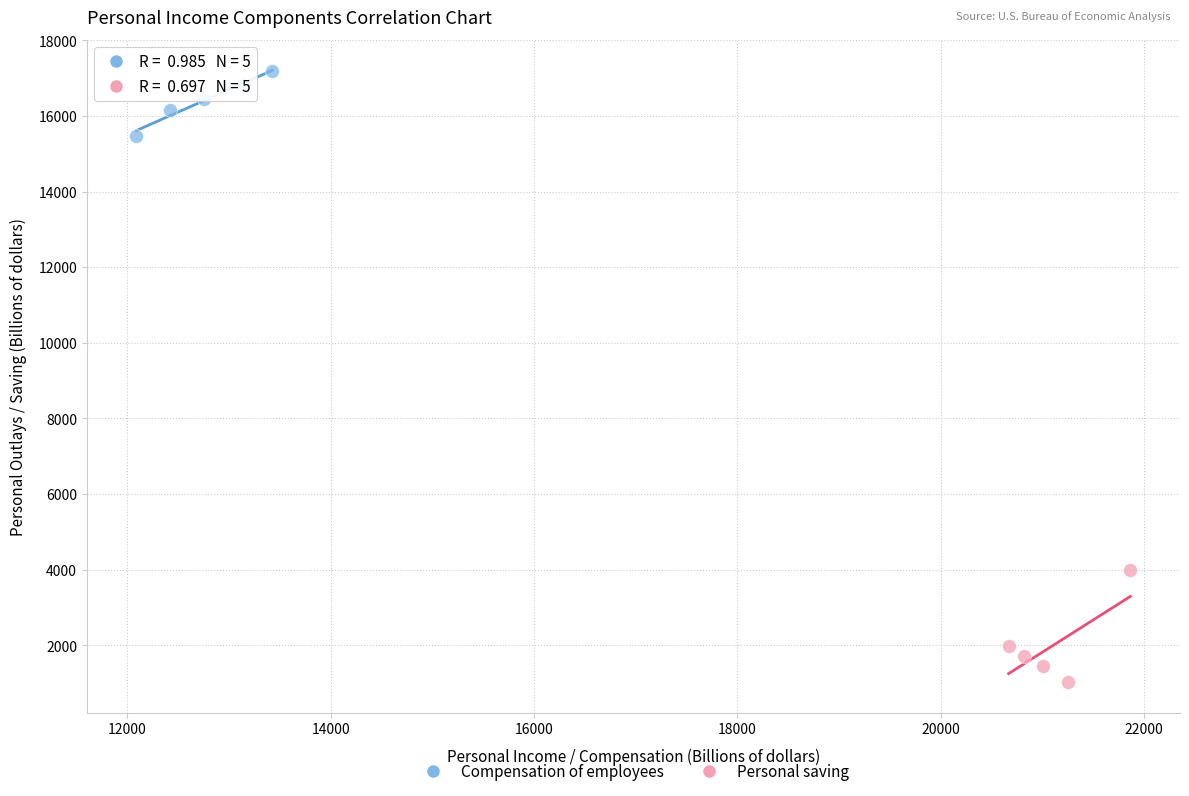

Which series contains the highest Y value?

Compensation of employees